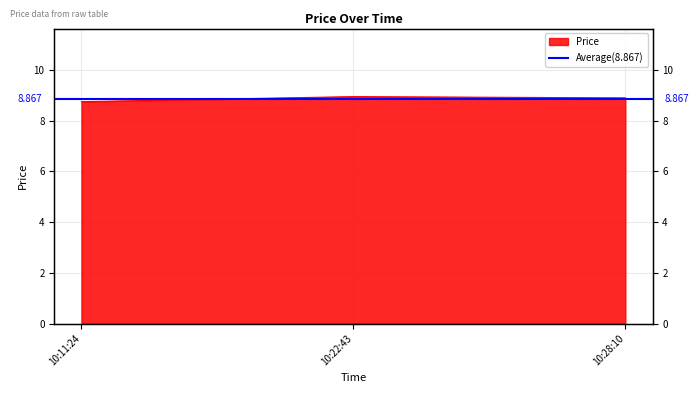

Reading right to left, extract all data points from this chart.

10:28:10=8.9	10:22:43=8.9	10:11:24=8.8